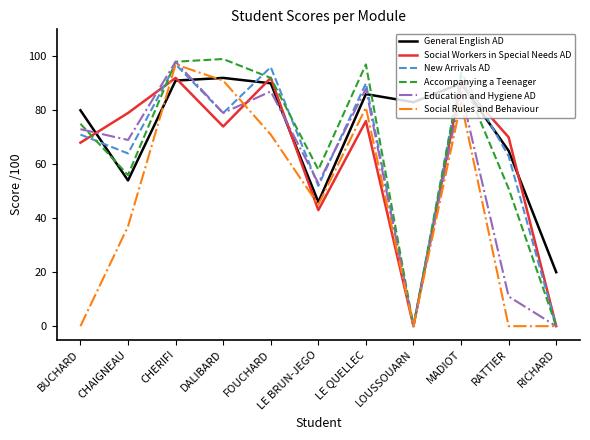

What is the total value across all series at LE QUELLEC?

518